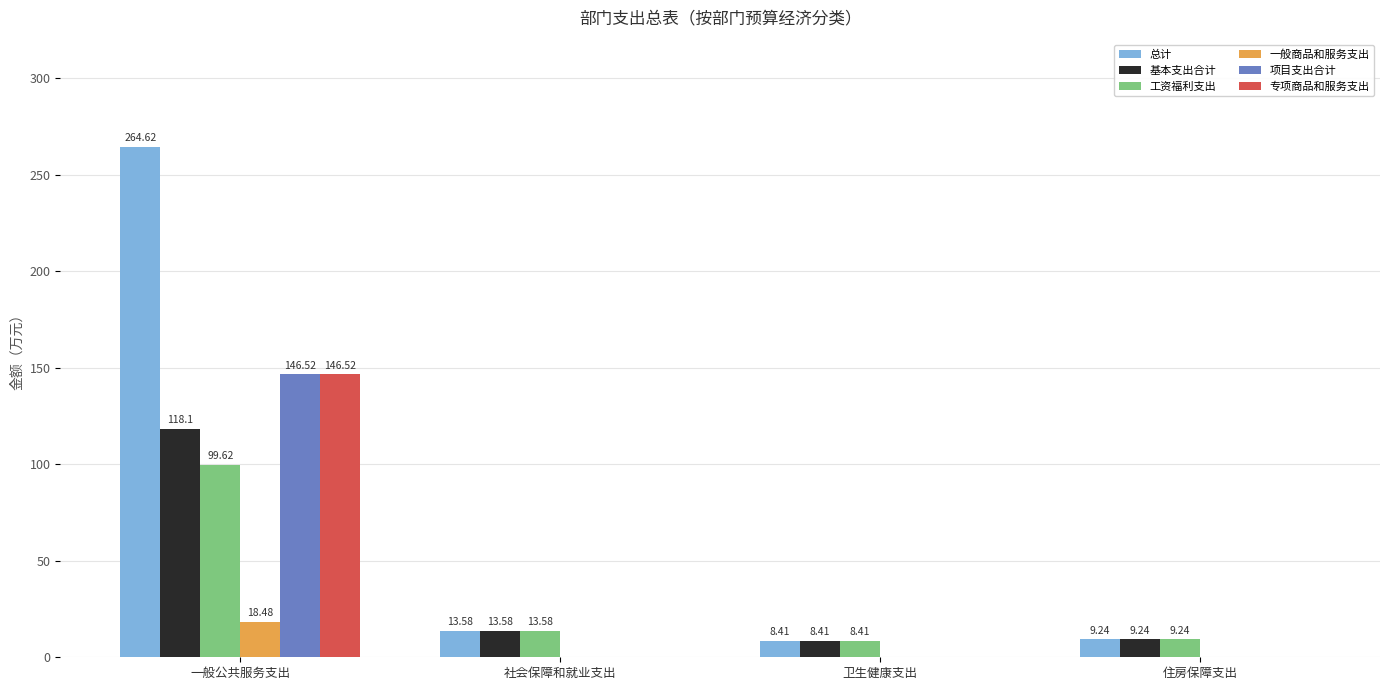

How many positive values does the 一般商品和服务支出 series have?

1